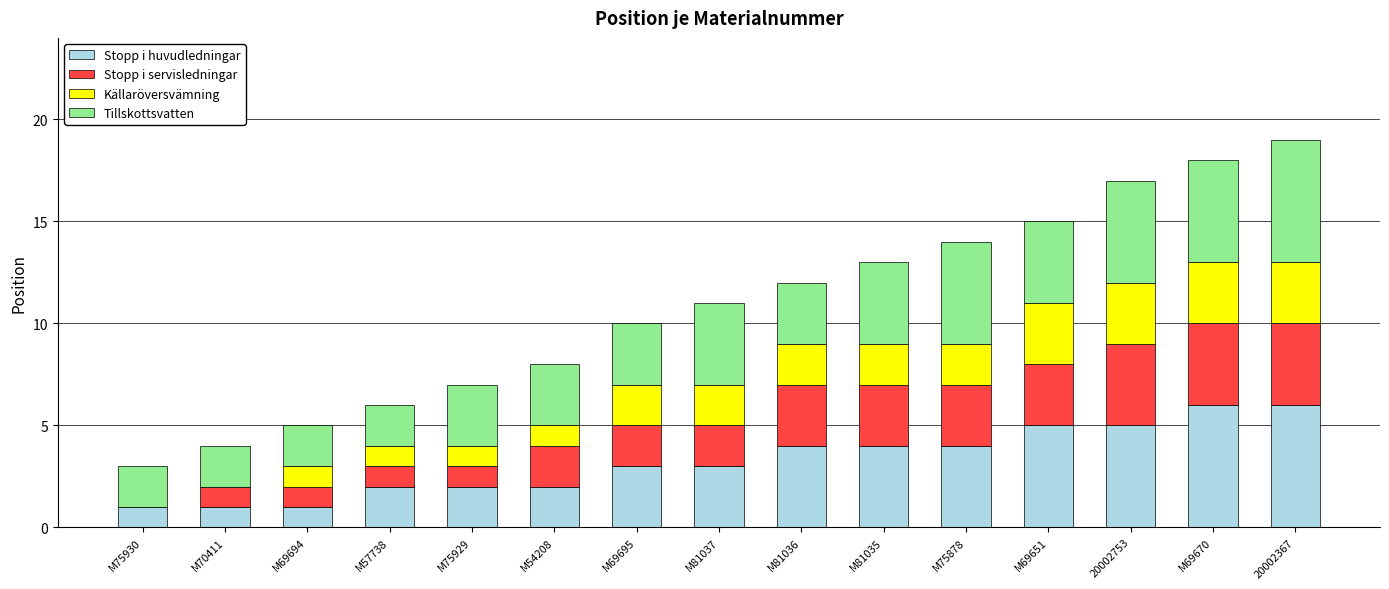

The value of Stopp i huvudledningar at M54208 is 3. True or false?

False